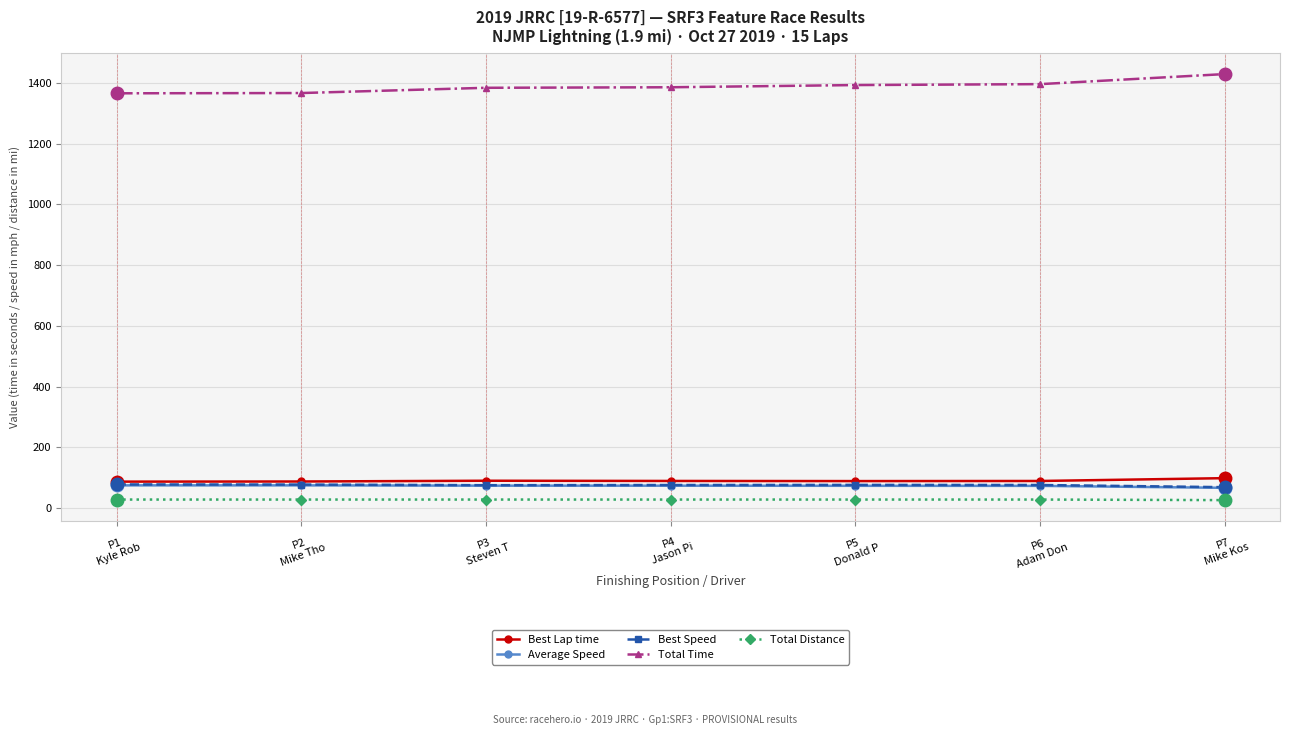

Where does the Total Time series first go above 1385?

P4
Jason Pi